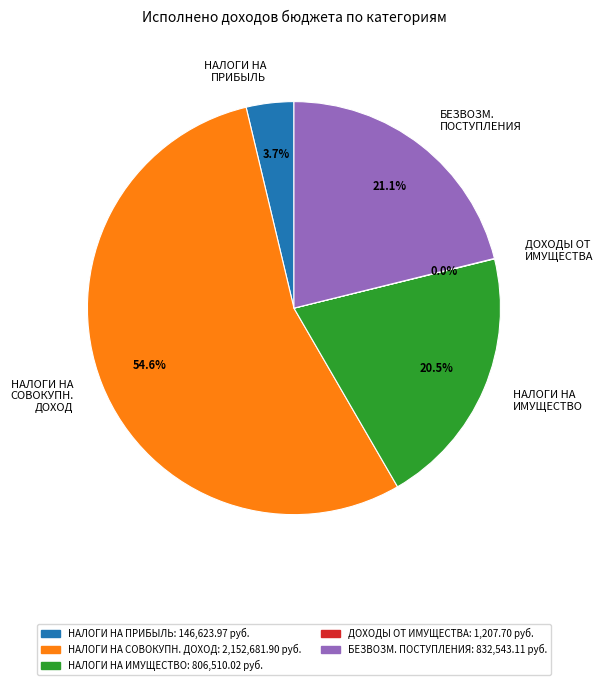

Which has a higher value, НАЛОГИ НА СОВОКУПН. ДОХОД or БЕЗВОЗМ. ПОСТУПЛЕНИЯ?

НАЛОГИ НА СОВОКУПН. ДОХОД